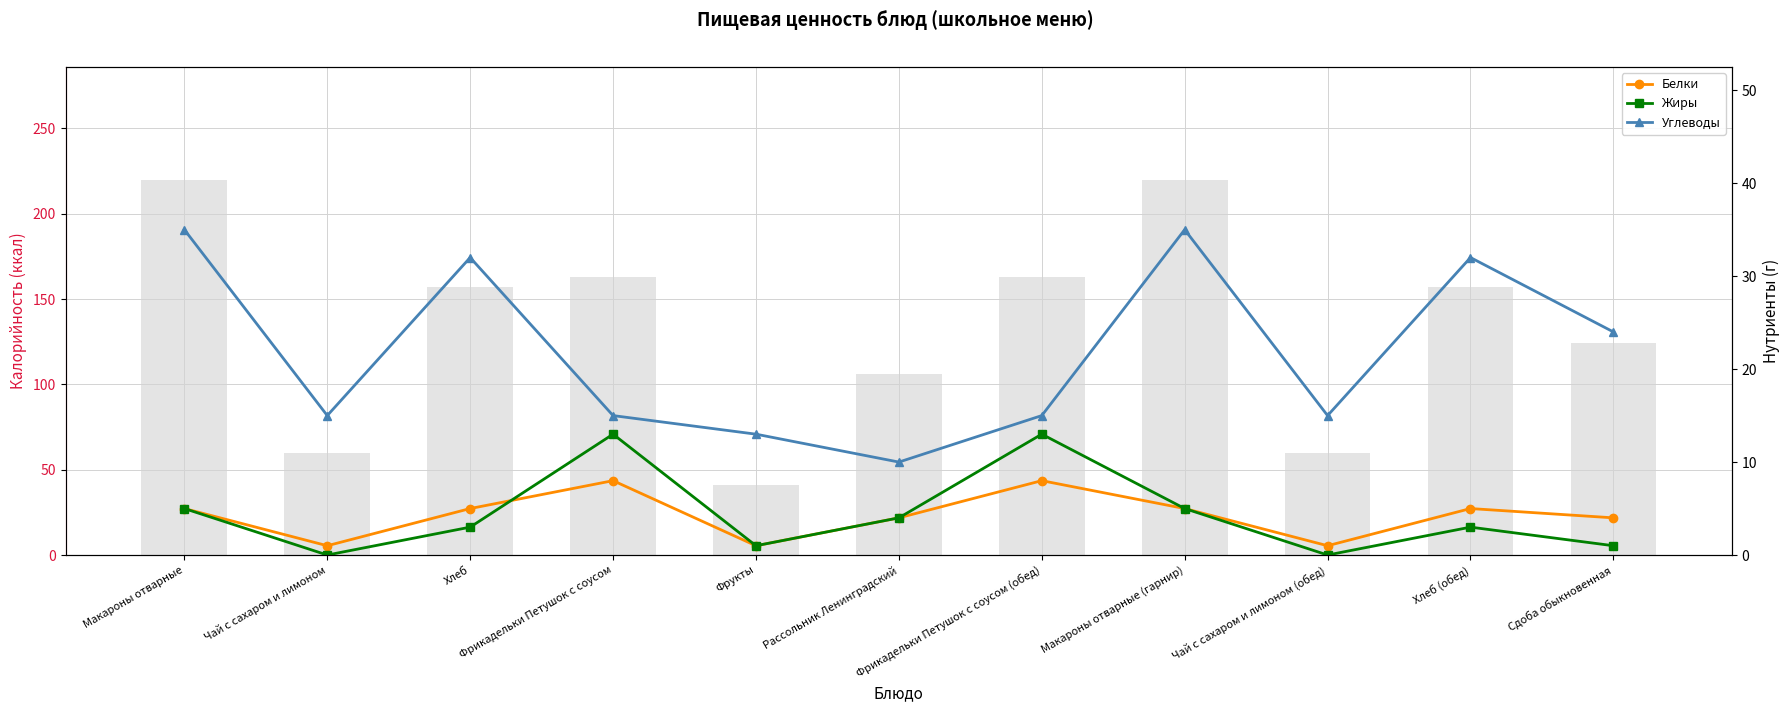

Reading left to right, extract all data points from this chart.

Белки: Макароны отварные=5	Чай с сахаром и лимоном=1	Хлеб=5	Фрикадельки Петушок с соусом=8	Фрукты=1	Рассольник Ленинградский=4	Фрикадельки Петушок с соусом (обед)=8	Макароны отварные (гарнир)=5	Чай с сахаром и лимоном (обед)=1	Хлеб (обед)=5	Сдоба обыкновенная=4
Жиры: Макароны отварные=5	Чай с сахаром и лимоном=0	Хлеб=3	Фрикадельки Петушок с соусом=13	Фрукты=1	Рассольник Ленинградский=4	Фрикадельки Петушок с соусом (обед)=13	Макароны отварные (гарнир)=5	Чай с сахаром и лимоном (обед)=0	Хлеб (обед)=3	Сдоба обыкновенная=1
Углеводы: Макароны отварные=35	Чай с сахаром и лимоном=15	Хлеб=32	Фрикадельки Петушок с соусом=15	Фрукты=13	Рассольник Ленинградский=10	Фрикадельки Петушок с соусом (обед)=15	Макароны отварные (гарнир)=35	Чай с сахаром и лимоном (обед)=15	Хлеб (обед)=32	Сдоба обыкновенная=24